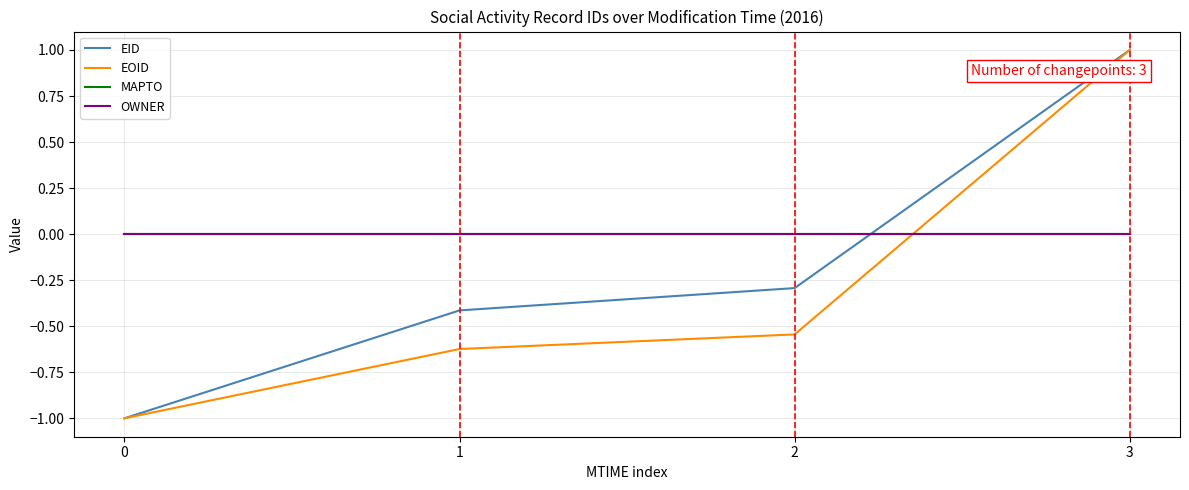

What value does the EOID series have at 0?

-1.0